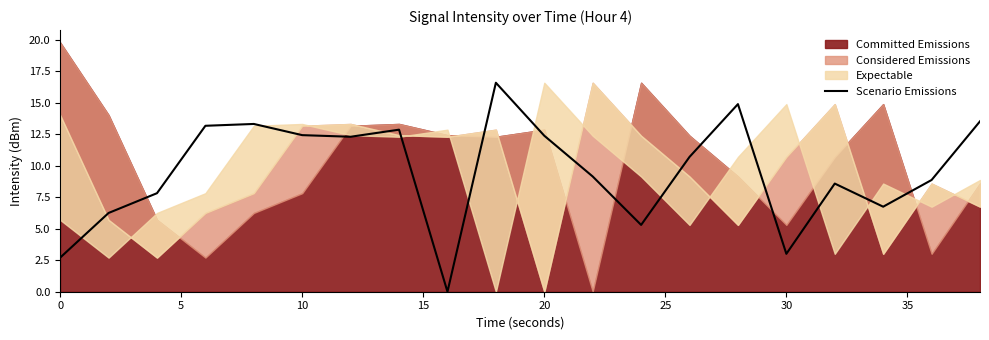

Is it true that Scenario Emissions equals 12.4 at 20?

True